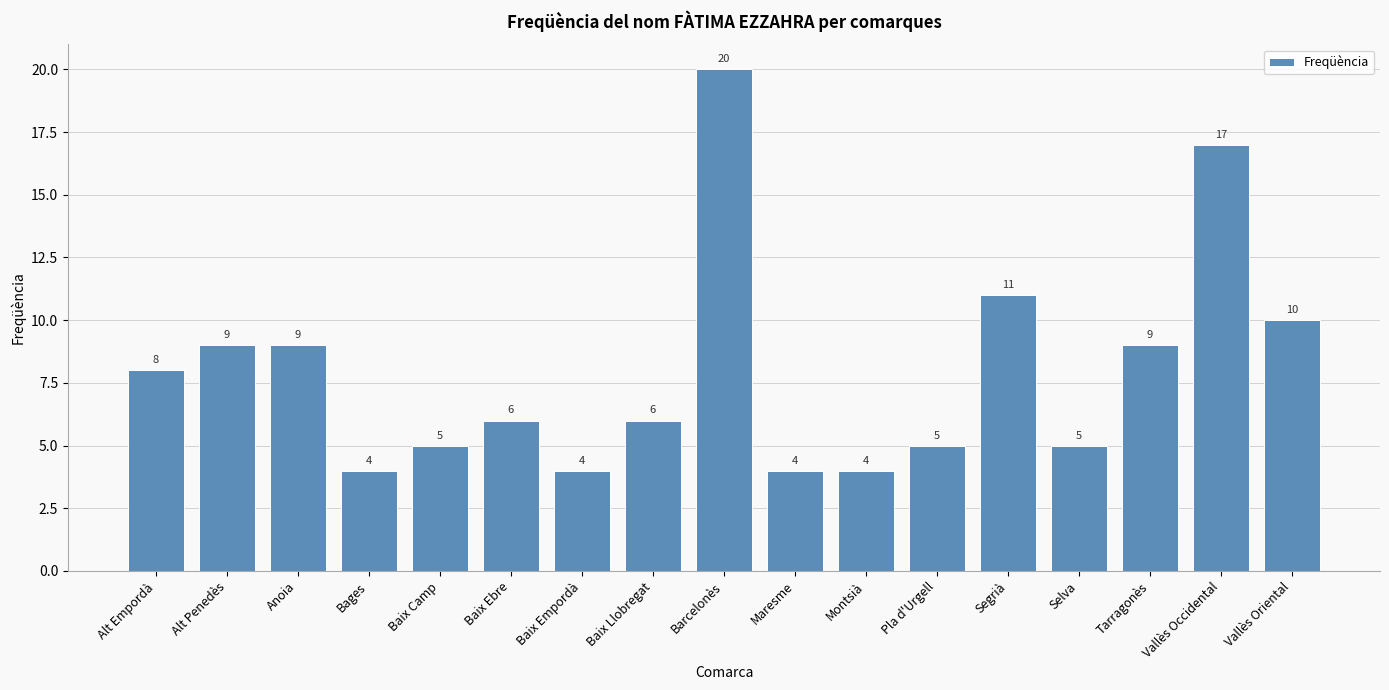

Reading right to left, extract all data points from this chart.

Vallès Oriental=10	Vallès Occidental=17	Tarragonès=9	Selva=5	Segrià=11	Pla d'Urgell=5	Montsià=4	Maresme=4	Barcelonès=20	Baix Llobregat=6	Baix Empordà=4	Baix Ebre=6	Baix Camp=5	Bages=4	Anoia=9	Alt Penedès=9	Alt Empordà=8